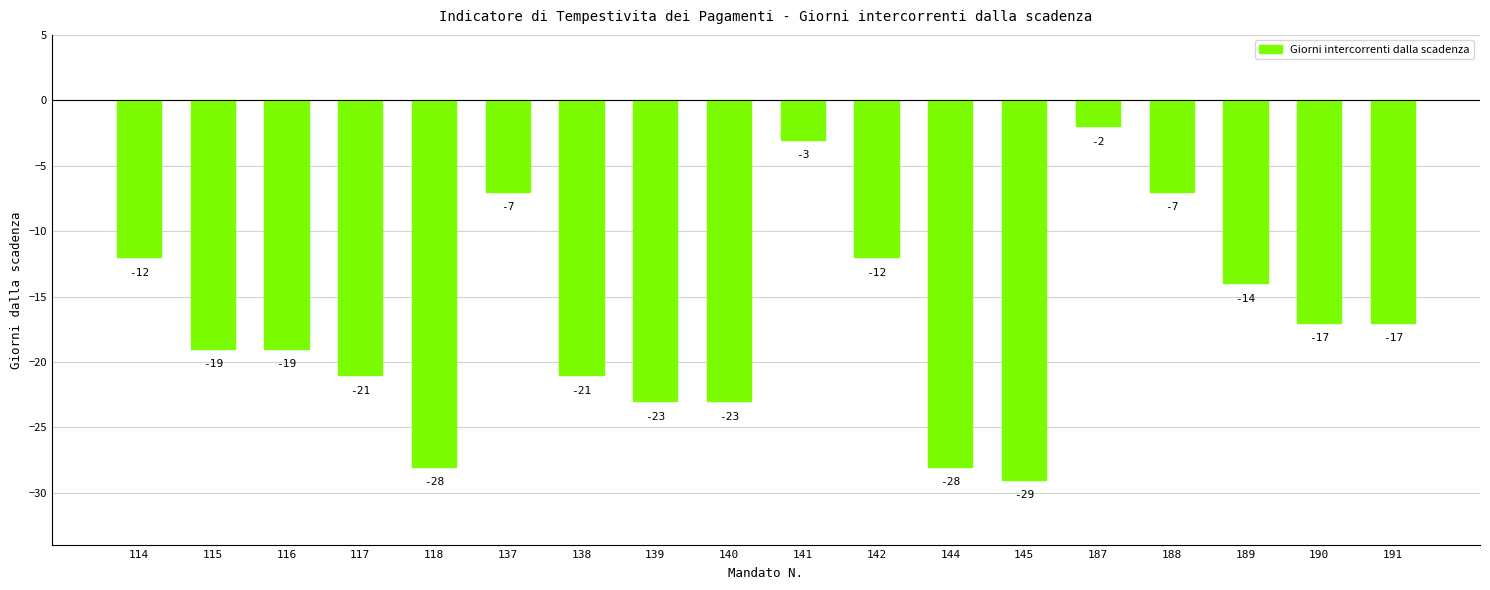

What is the sum of all values?

-302